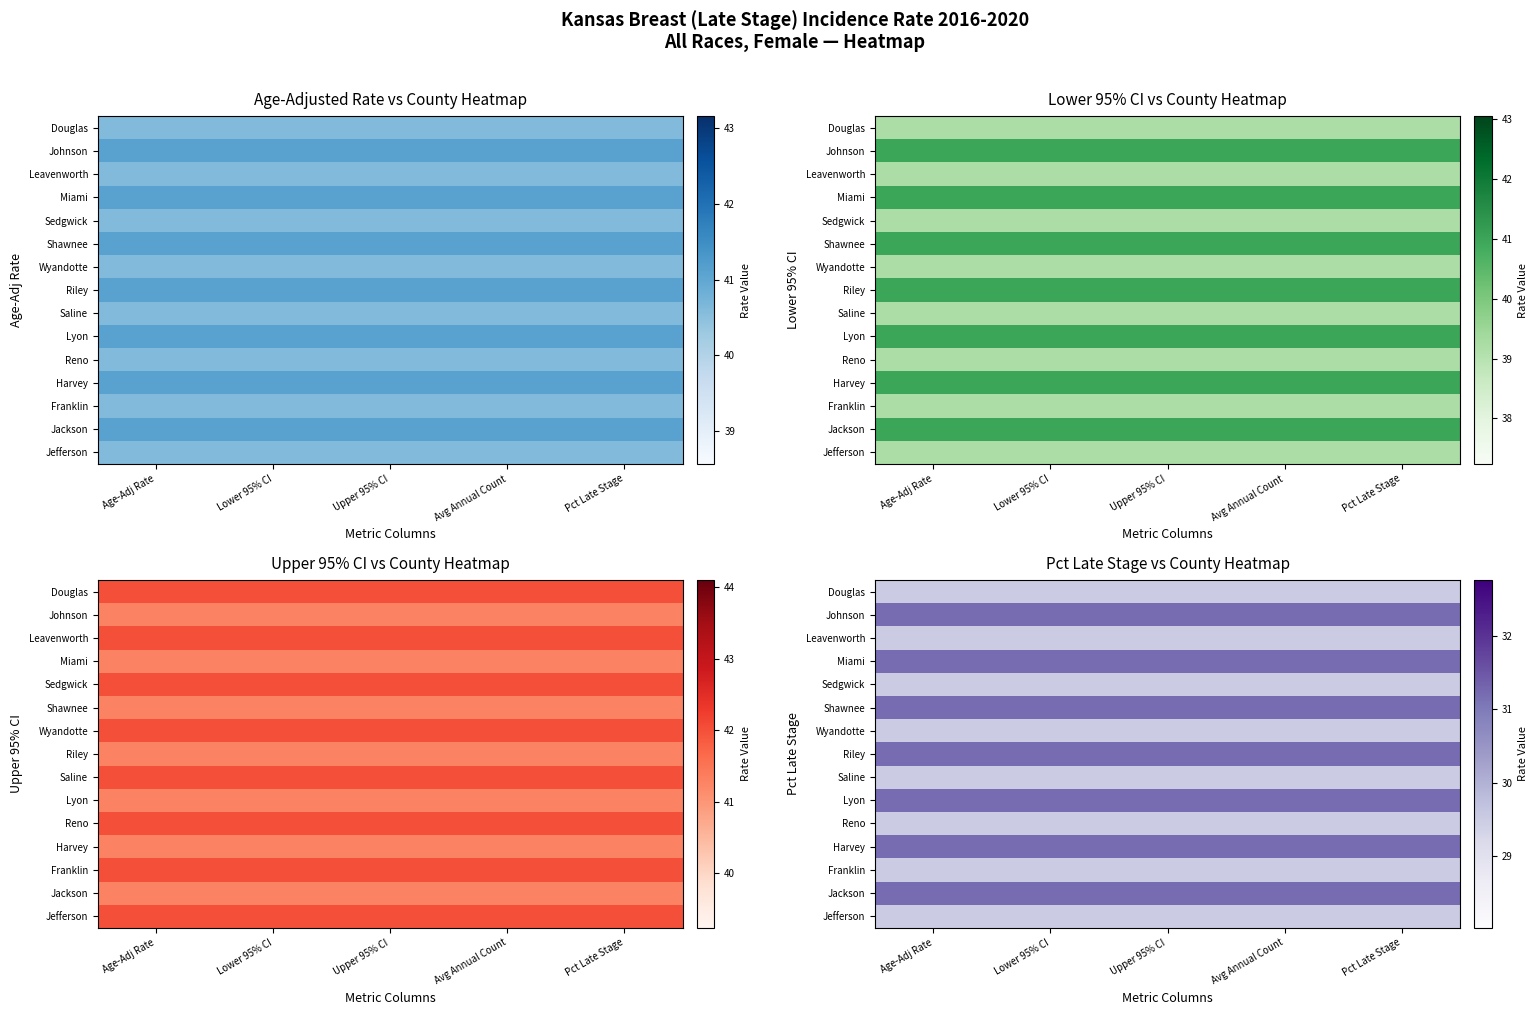

What is the total value across all series at Upper 95% CI?

454.4